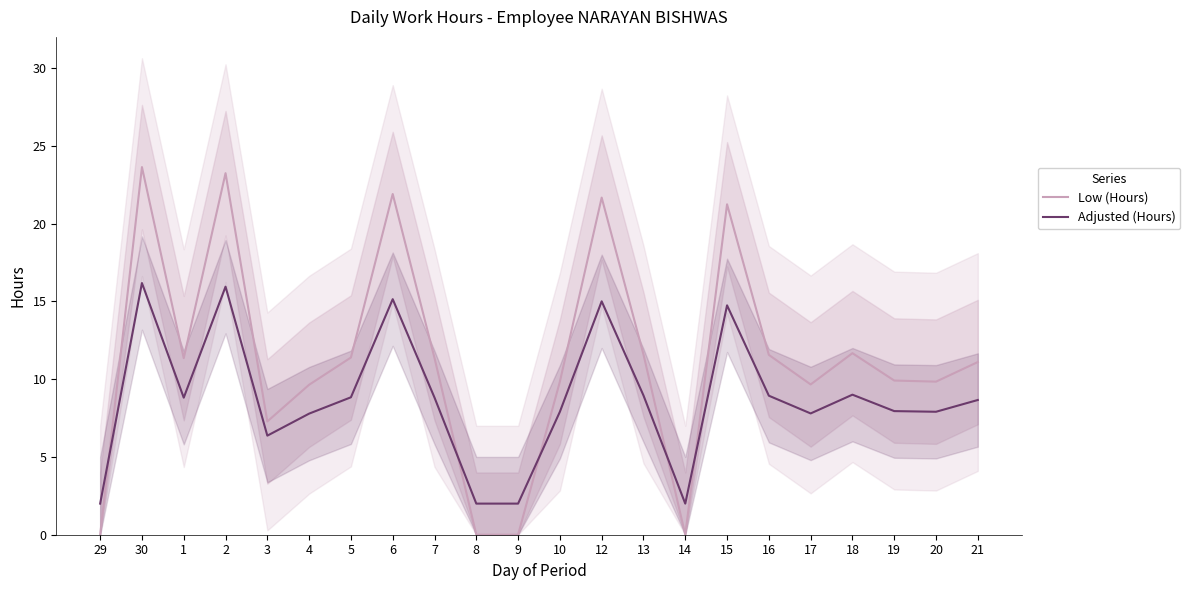

Rank the categories by Low (Hours) value from highest to lowest.

30, 2, 6, 12, 15, 18, 13, 16, 5, 7, 1, 21, 19, 10, 20, 17, 4, 3, 29, 8, 9, 14